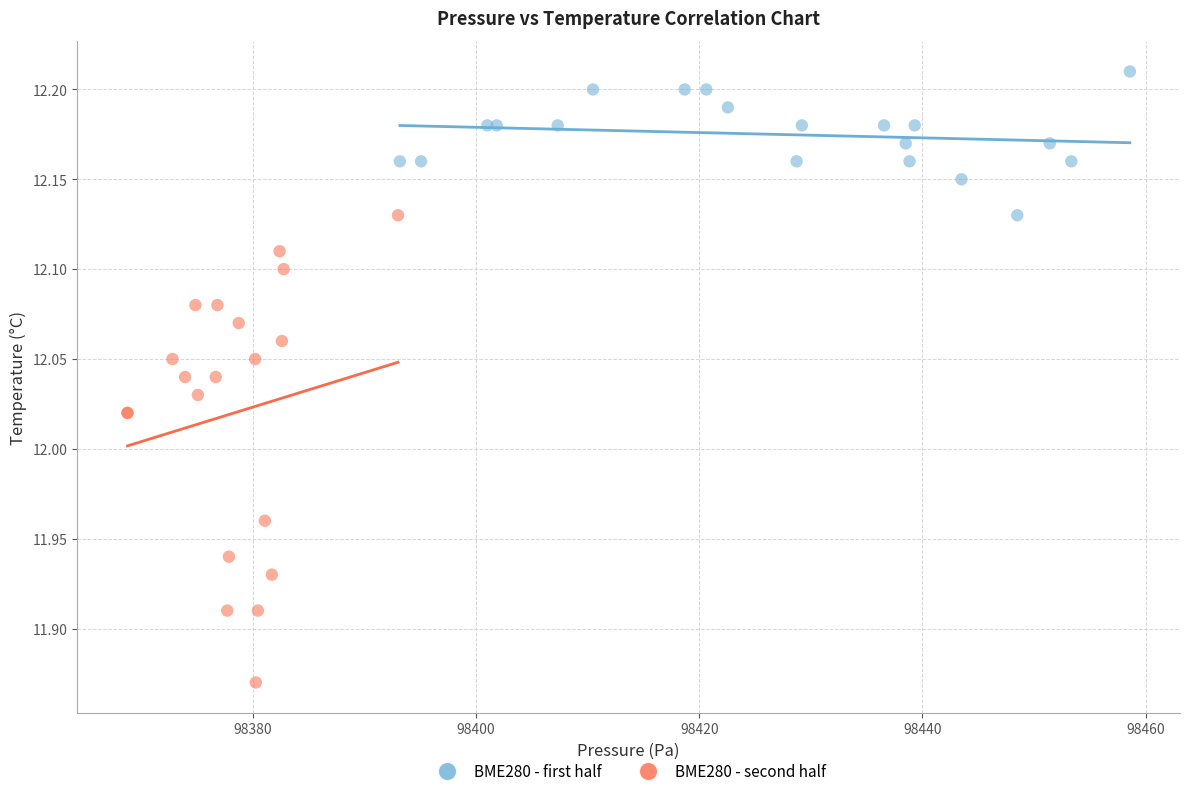

Which series reaches the maximum Y coordinate?

BME280 - first half